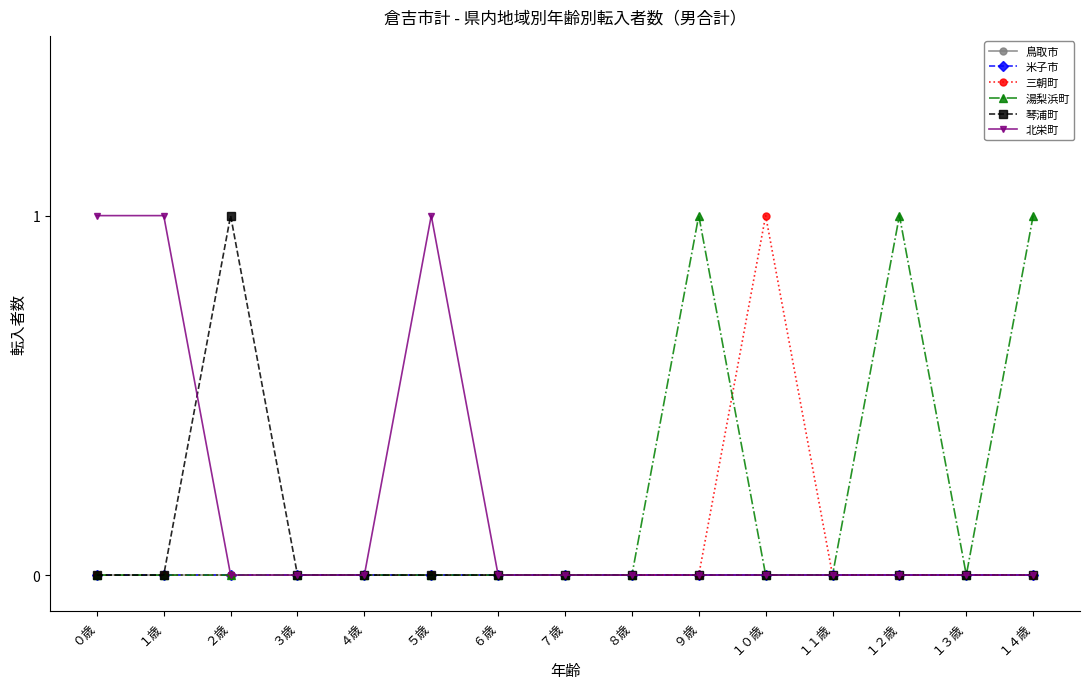

What is the maximum value for 三朝町?

1